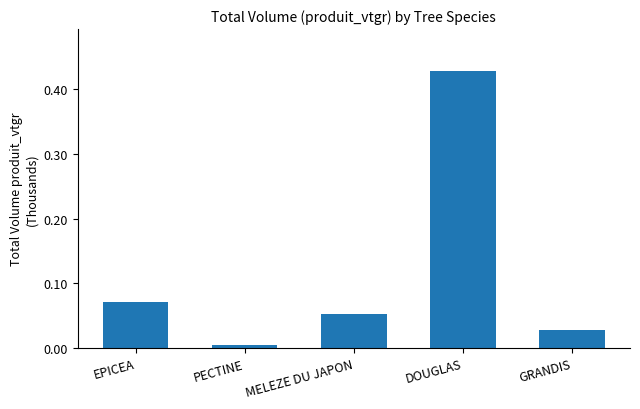

Count the number of categories in the chart.

5